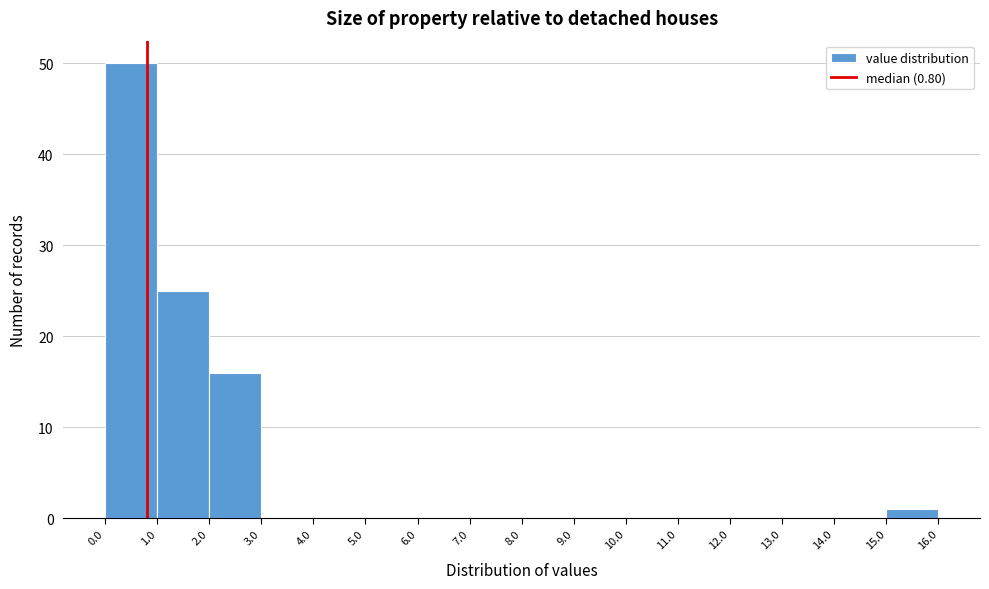

Reading left to right, list every bar in this chart as the range it spans on the x-axis followed by its height. The values are not printed on the chart, so give them approximately, as read against the axis.

0.0 to 1.0: 50
1.0 to 2.0: 25
2.0 to 3.0: 16
3.0 to 4.0: 0
4.0 to 5.0: 0
5.0 to 6.0: 0
6.0 to 7.0: 0
7.0 to 8.0: 0
8.0 to 9.0: 0
9.0 to 10.0: 0
10.0 to 11.0: 0
11.0 to 12.0: 0
12.0 to 13.0: 0
13.0 to 14.0: 0
14.0 to 15.0: 0
15.0 to 16.0: 1